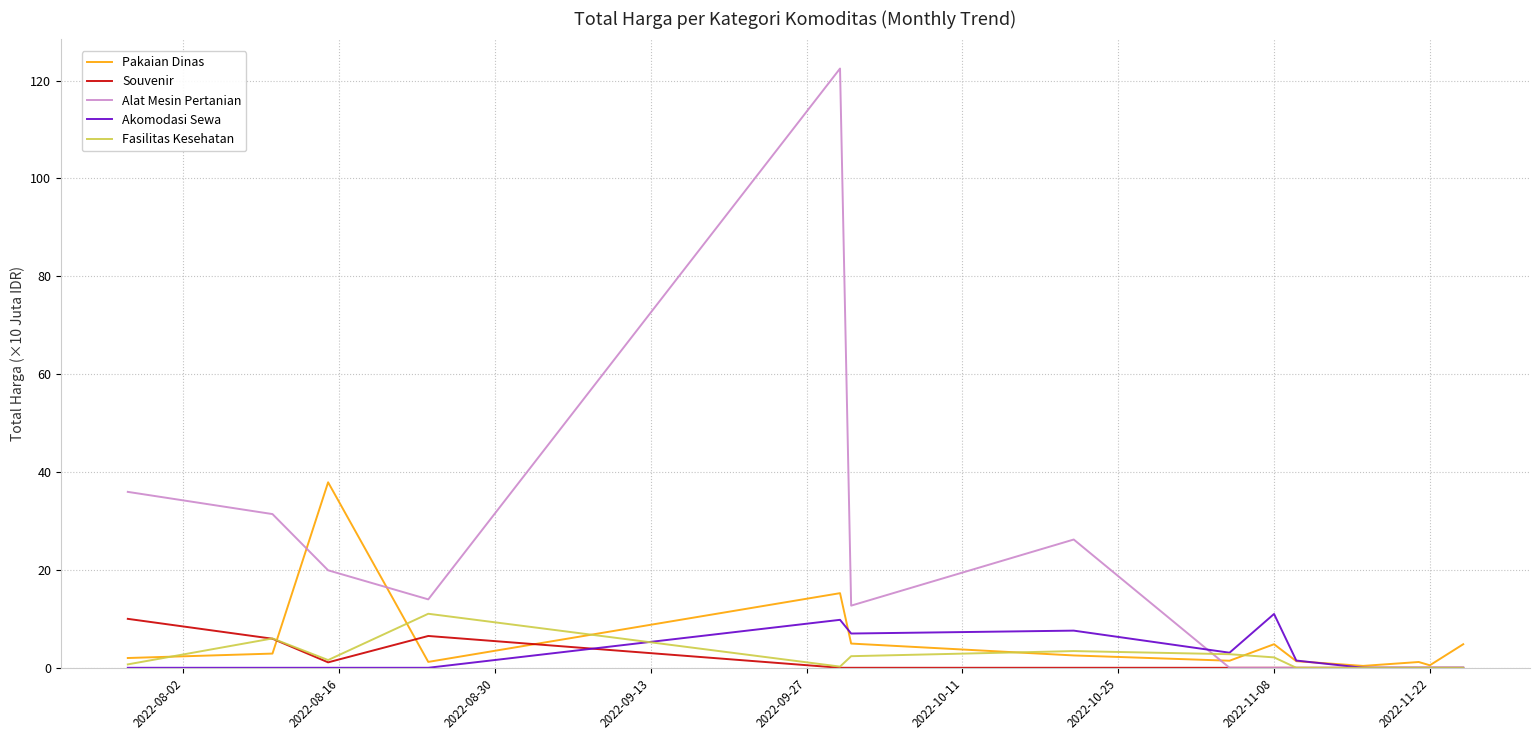

What is the maximum value shown in the chart?

122.5